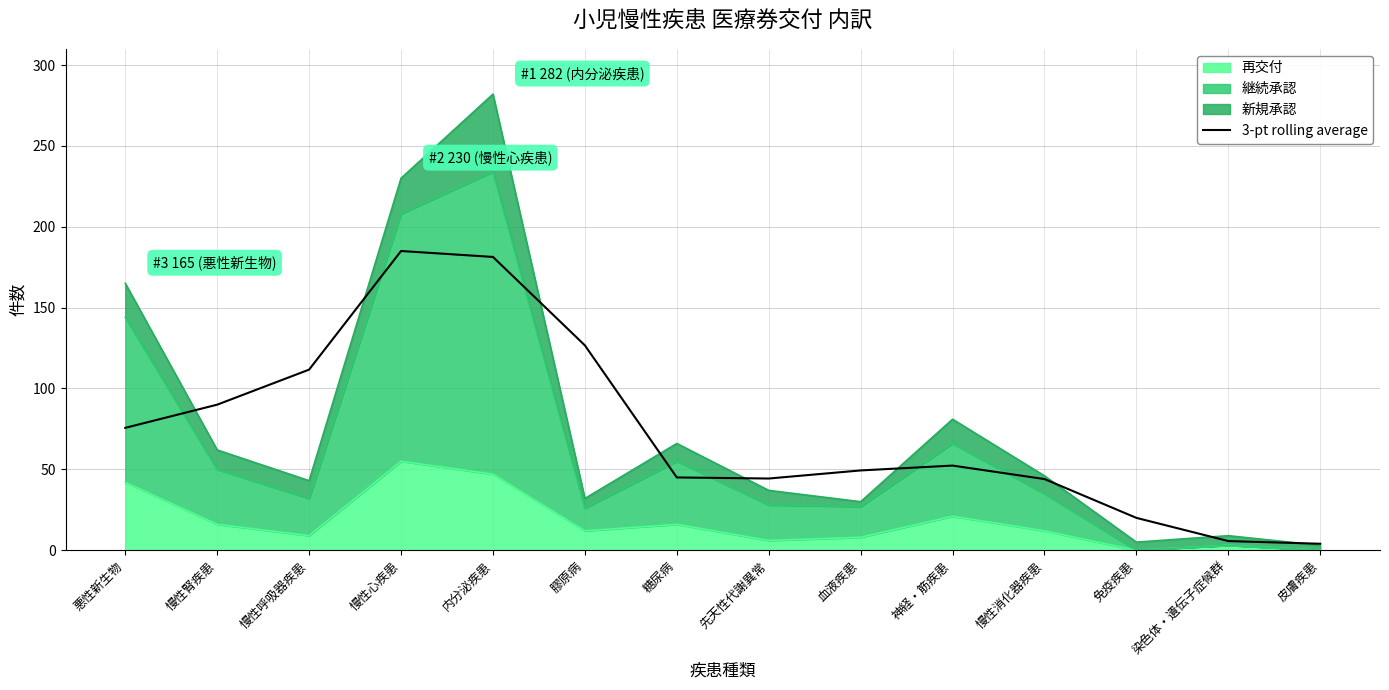

What is the average value?

73.9